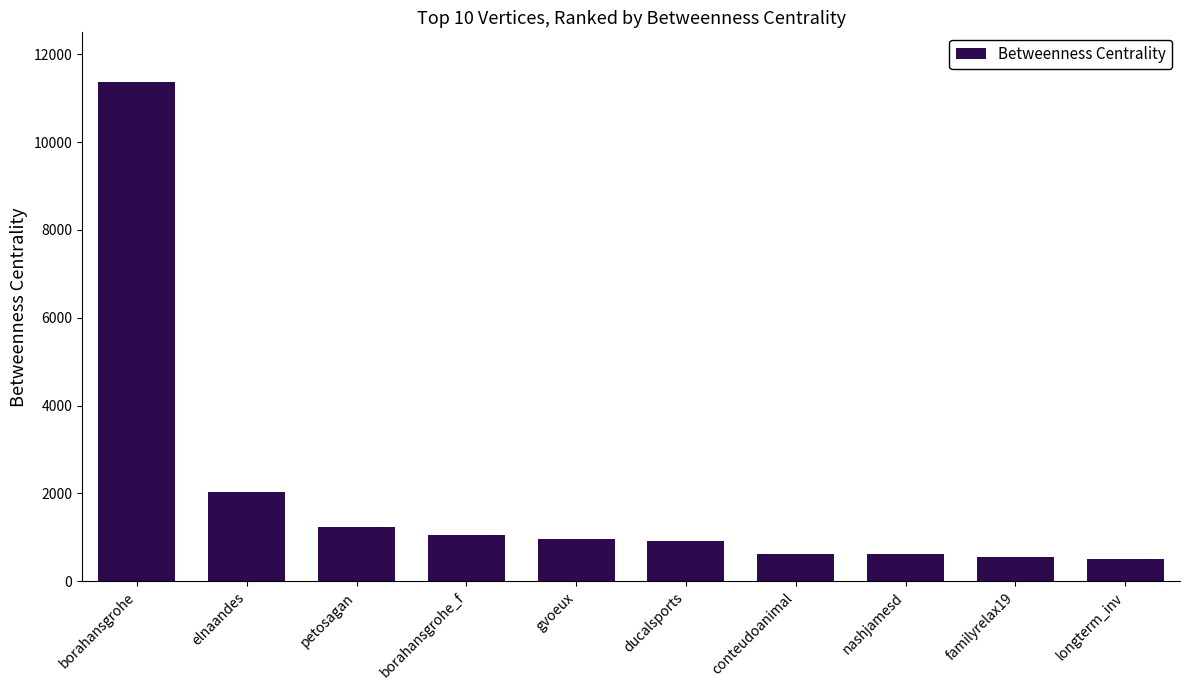

Are the bars horizontal?

No